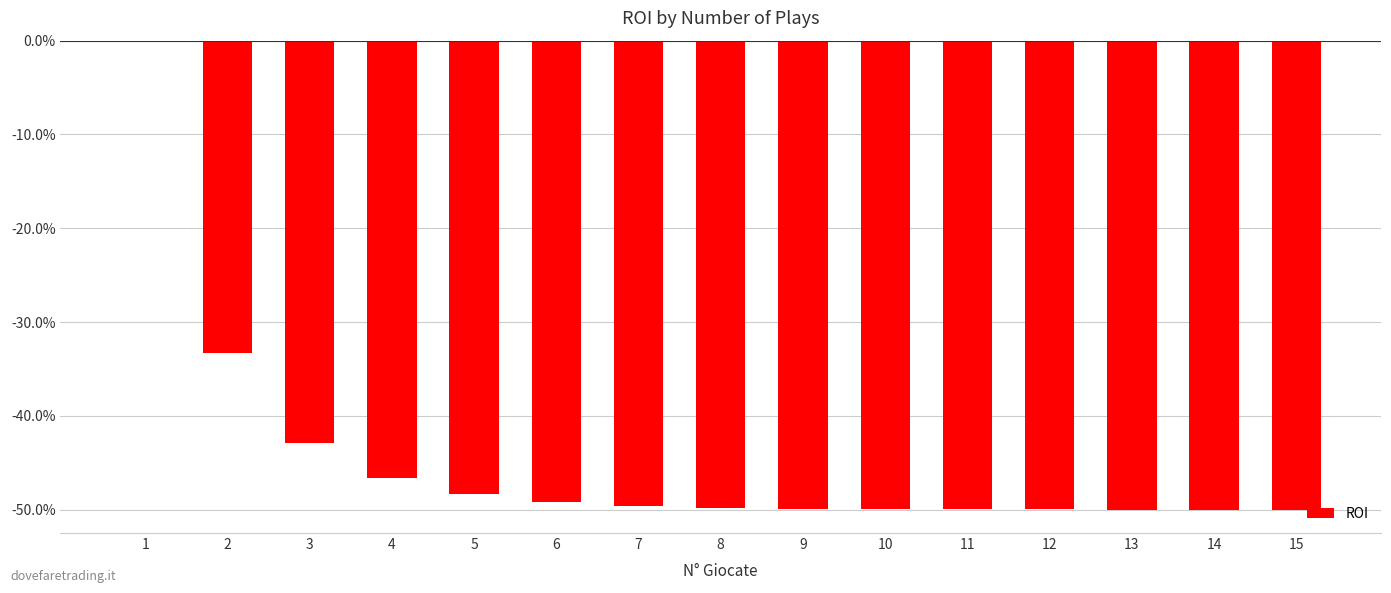

Rank the categories by value from lowest to highest.

15, 14, 13, 12, 11, 10, 9, 8, 7, 6, 5, 4, 3, 2, 1